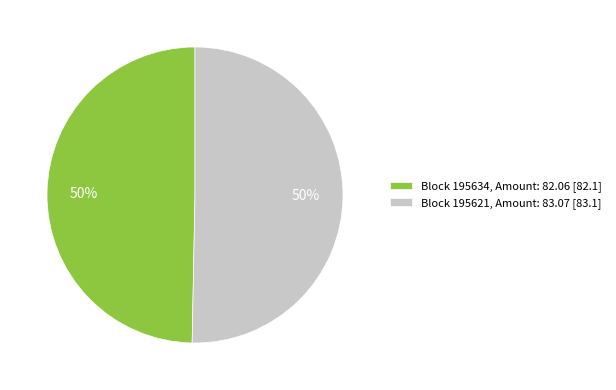

How many slices are in this pie chart?

2